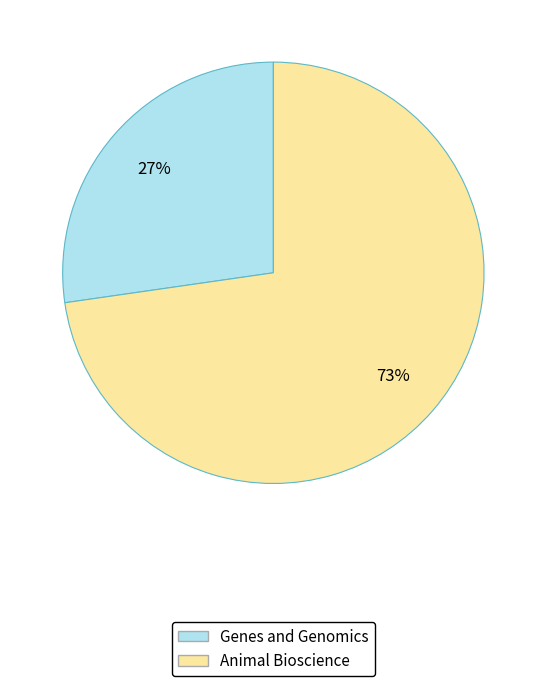

What is the majority slice?

Animal Bioscience